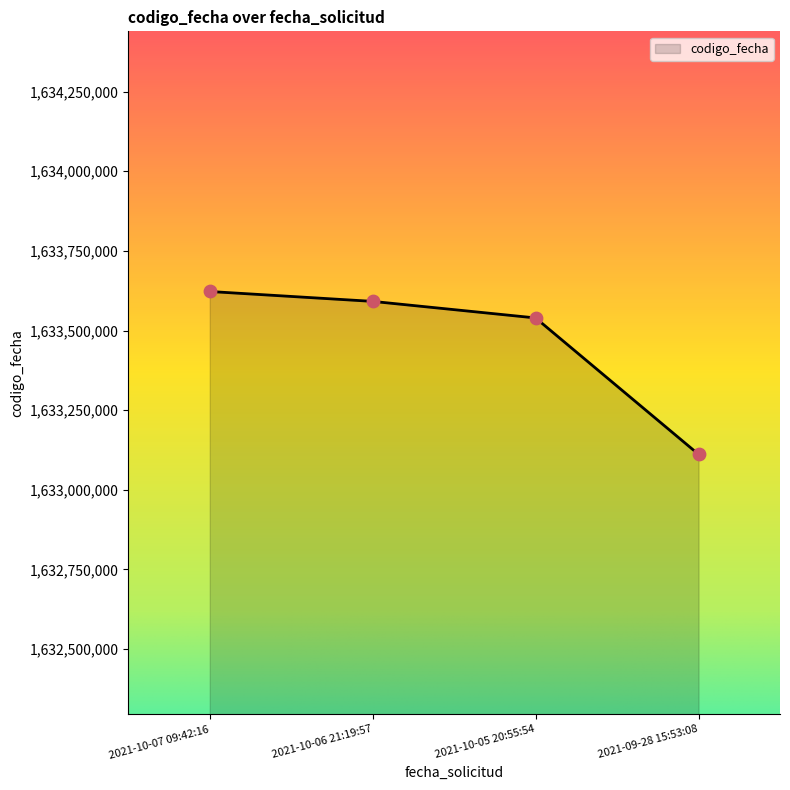

What is the change in value from 2021-10-07 09:42:16 to 2021-10-06 21:19:57?

-31039